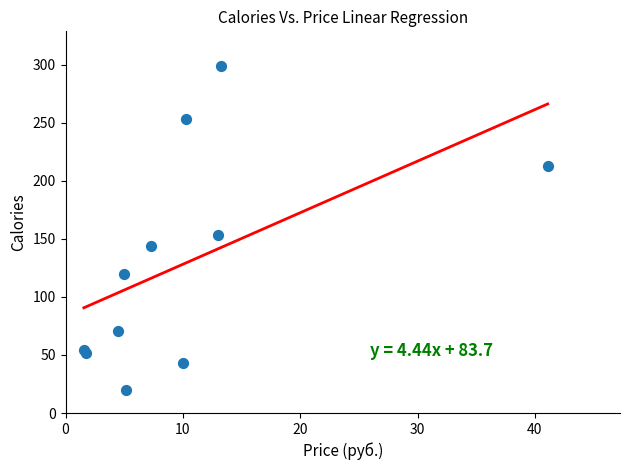

What Y value in the scatter plot is closest to 159?

153